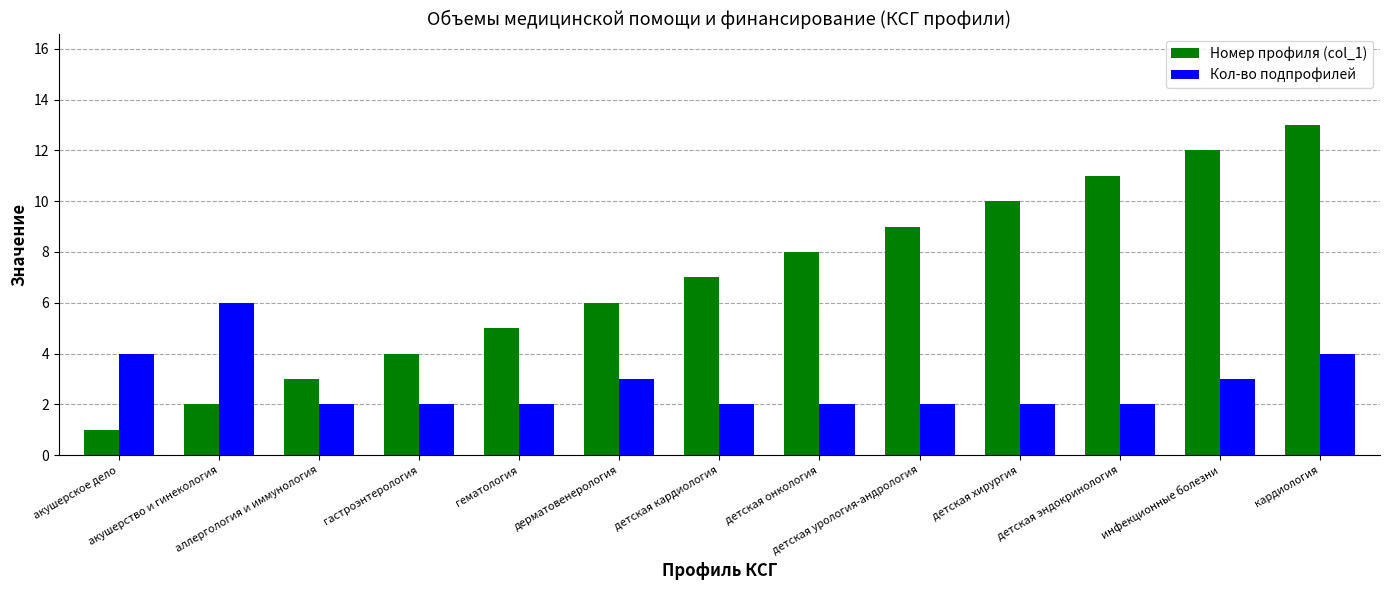

How many series are shown in this chart?

2